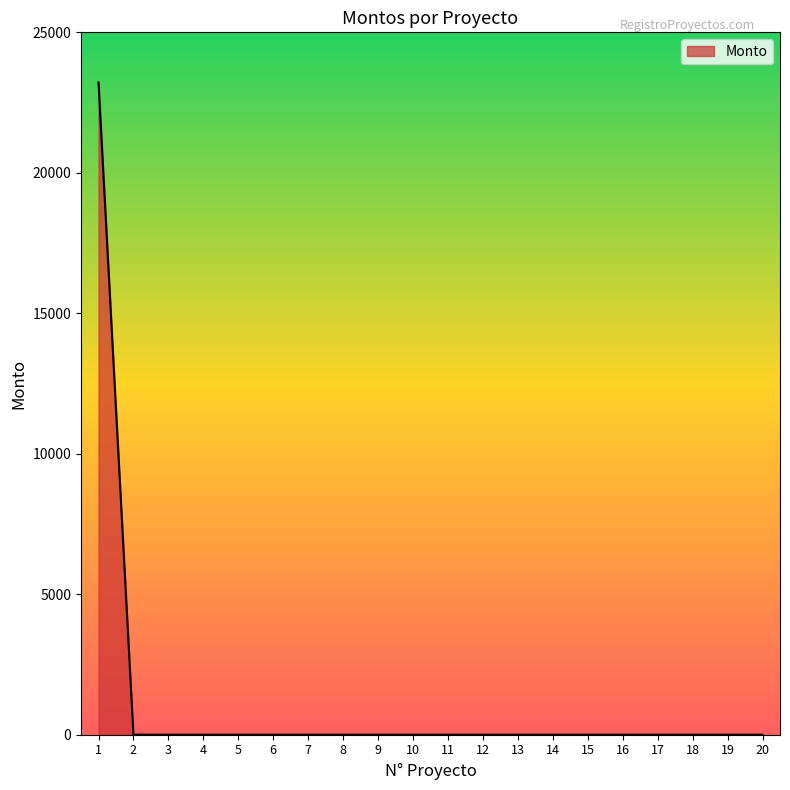

What is the difference between the maximum and second lowest values?

23215.5